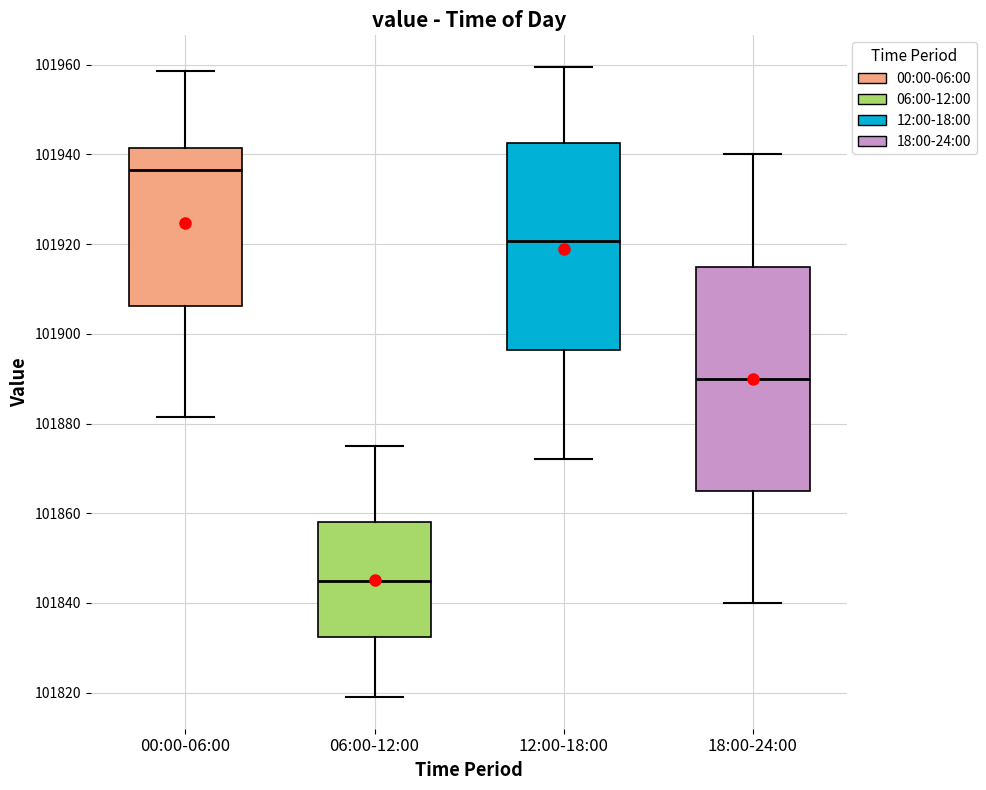

Reading left to right, read every box against the y-axis: the position of its median line, the range the box covers, and the ends of its whiskers. The values are not printed on the chart, so give them approximately, as read against the axis.

00:00-06:00: median 101936, box 101906 to 101942, whiskers 101882 to 101958
06:00-12:00: median 101844, box 101832 to 101858, whiskers 101820 to 101876
12:00-18:00: median 101920, box 101896 to 101942, whiskers 101872 to 101960
18:00-24:00: median 101890, box 101866 to 101916, whiskers 101840 to 101940